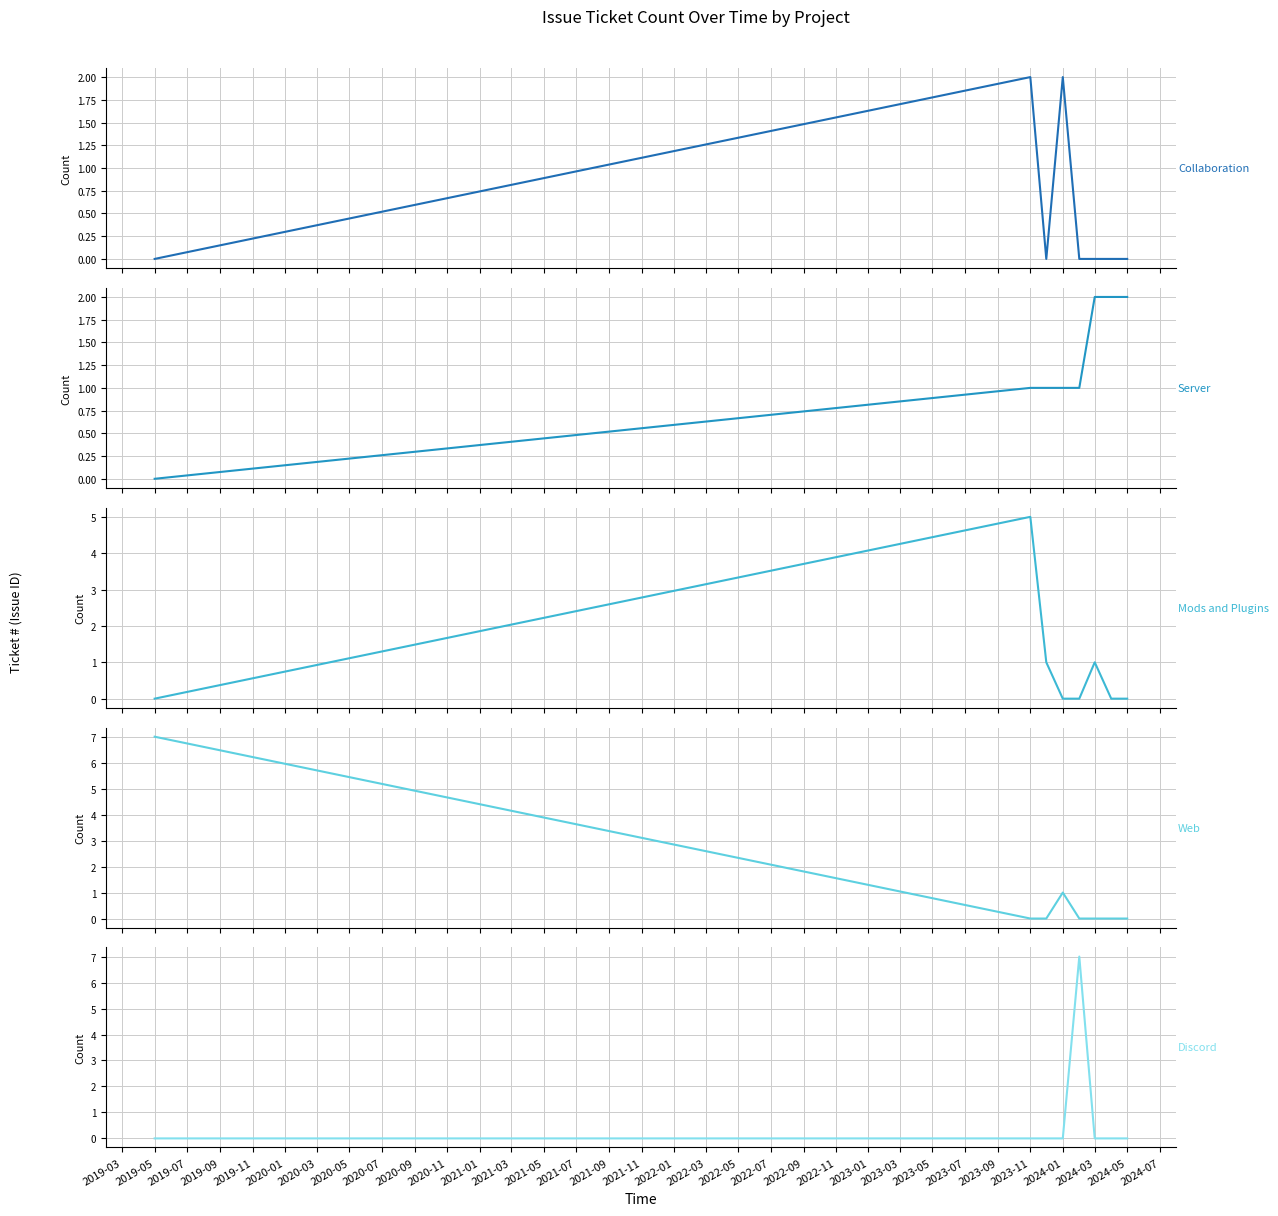

Which series ends up on top after the final intersection of Server and Discord?

Server